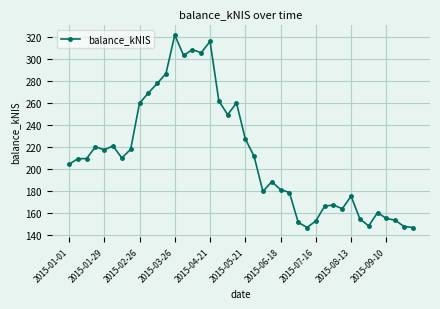

What is the difference between the second highest and minimum values?

169.2